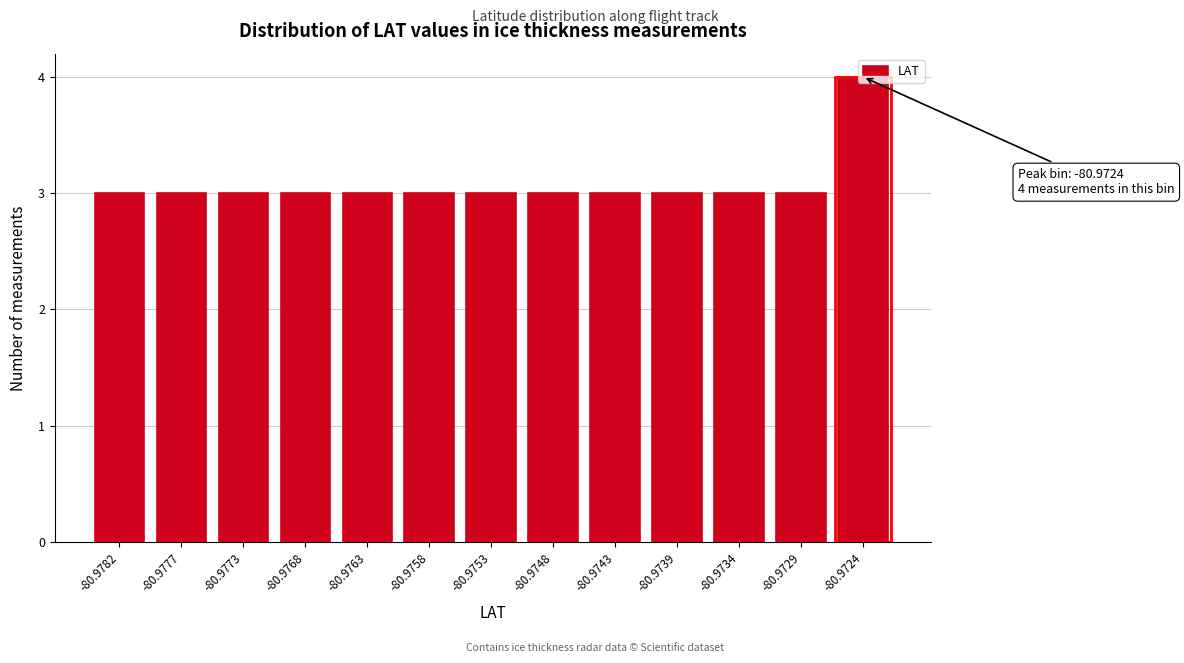

Is it true that the value at -80.9753 is 1?

False